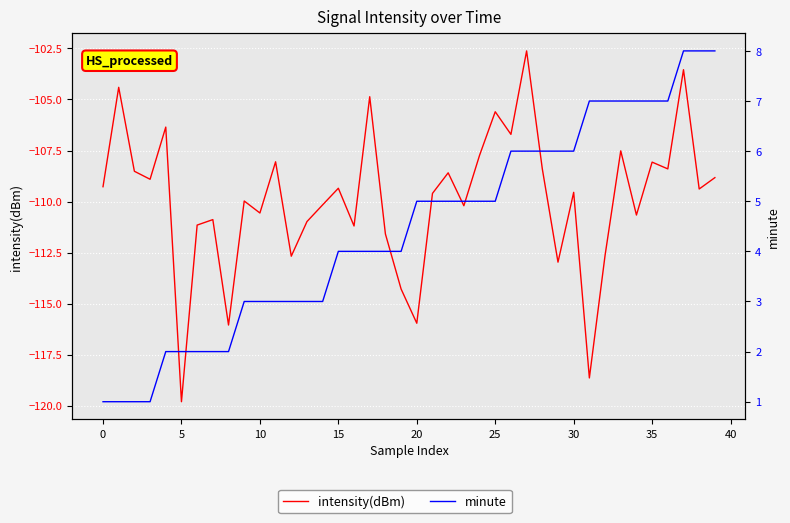

What is the smallest value displayed?

-119.8